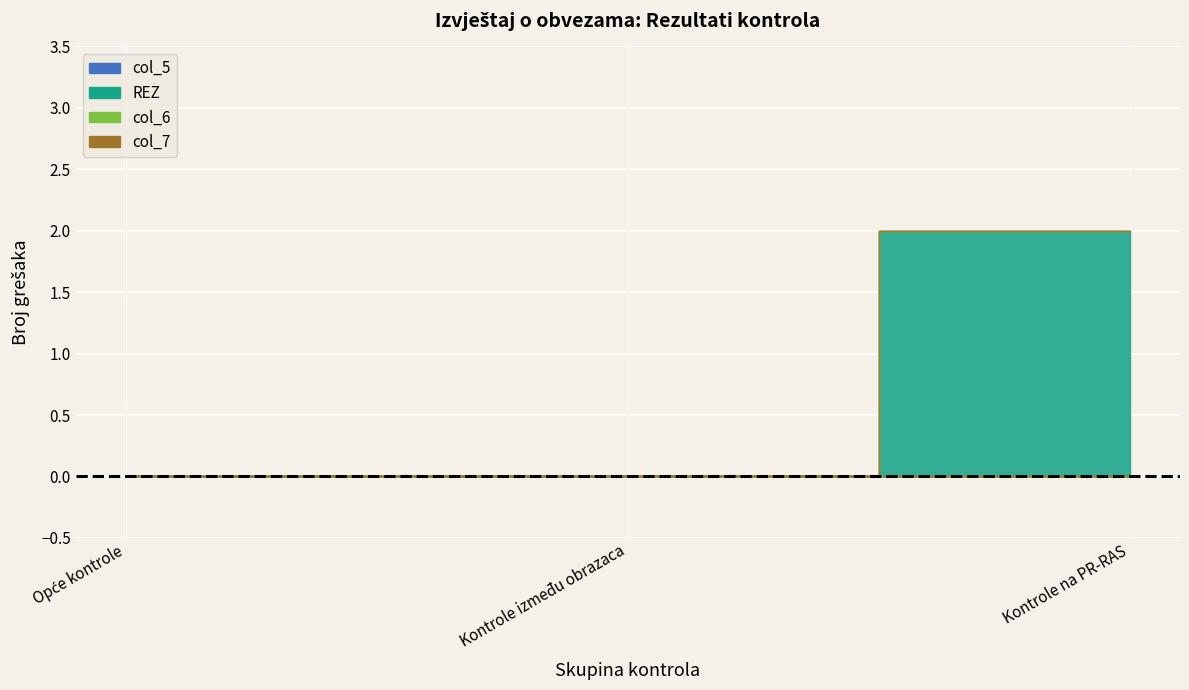

Reading right to left, extract all data points from this chart.

col_5: Kontrole na PR-RAS=0	Kontrole između obrazaca=0	Opće kontrole=0
REZ: Kontrole na PR-RAS=2	Kontrole između obrazaca=0	Opće kontrole=0
col_6: Kontrole na PR-RAS=0	Kontrole između obrazaca=0	Opće kontrole=0
col_7: Kontrole na PR-RAS=0	Kontrole između obrazaca=0	Opće kontrole=0